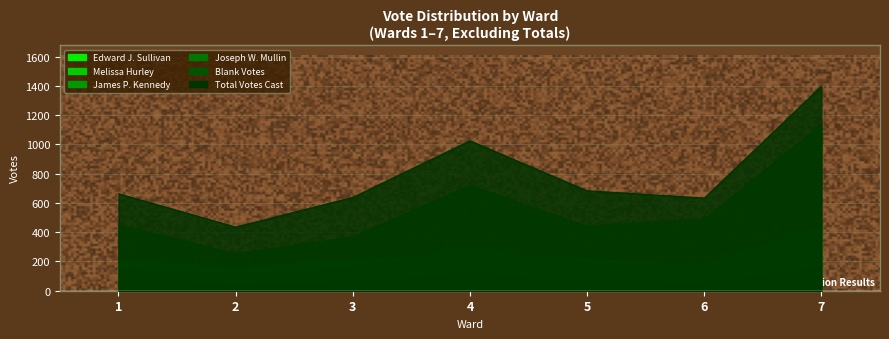

What is the difference between the maximum and minimum values in the Edward J. Sullivan series?

229